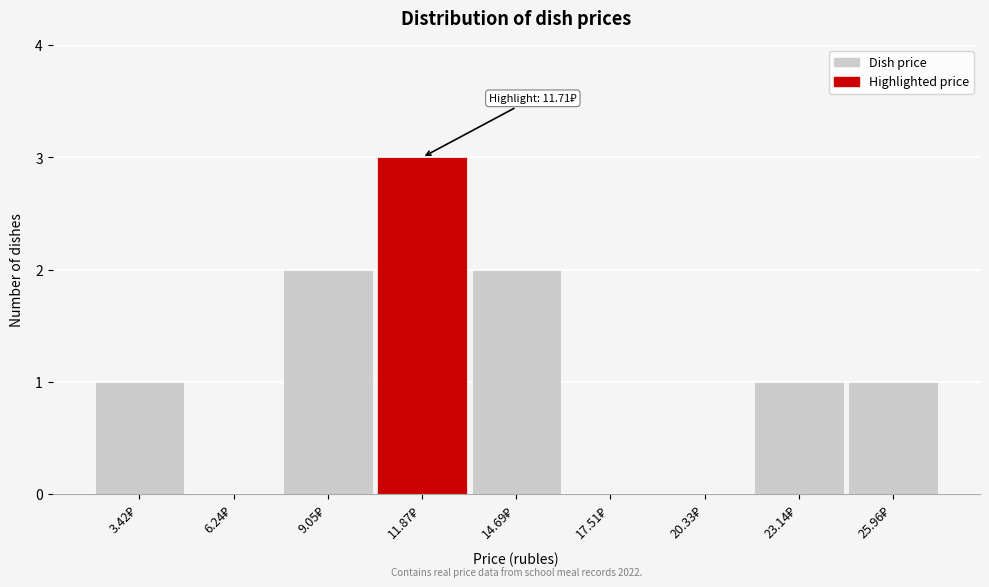

Which range on the x-axis has the tallest bar?

10.5 to 13.5